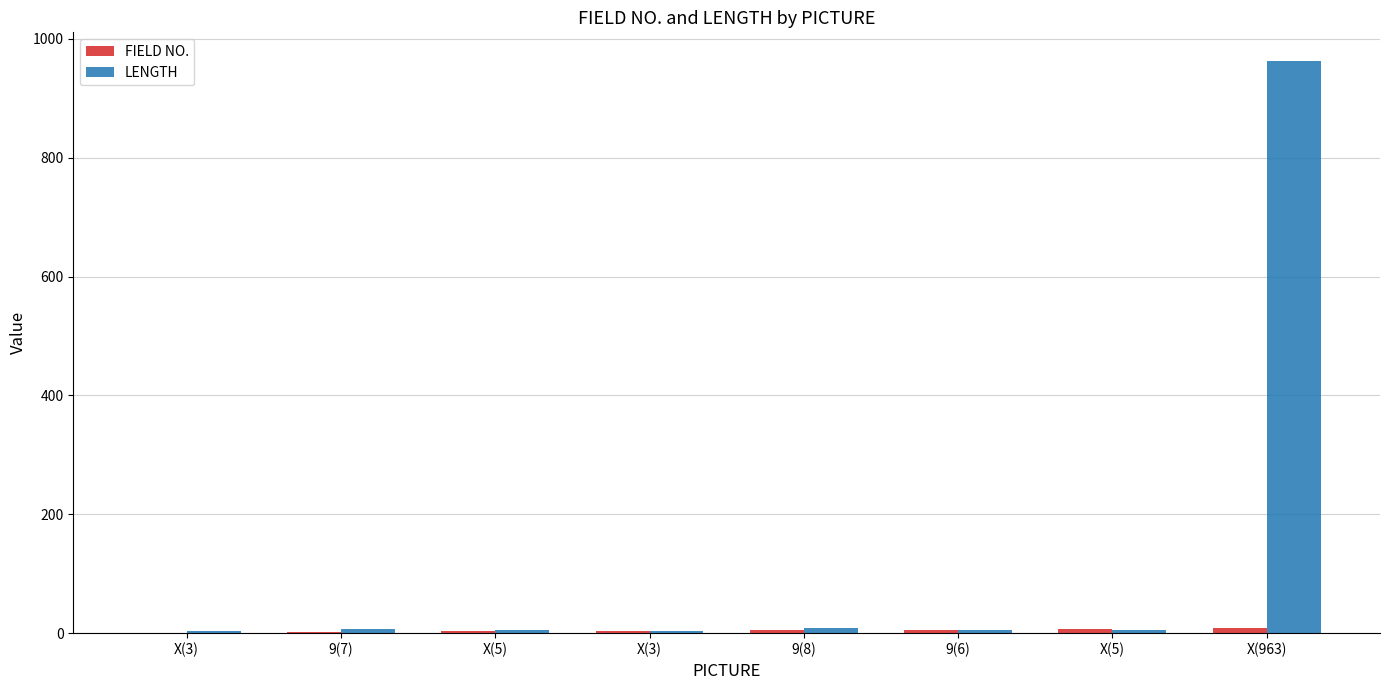

Count the number of categories in the chart.

8